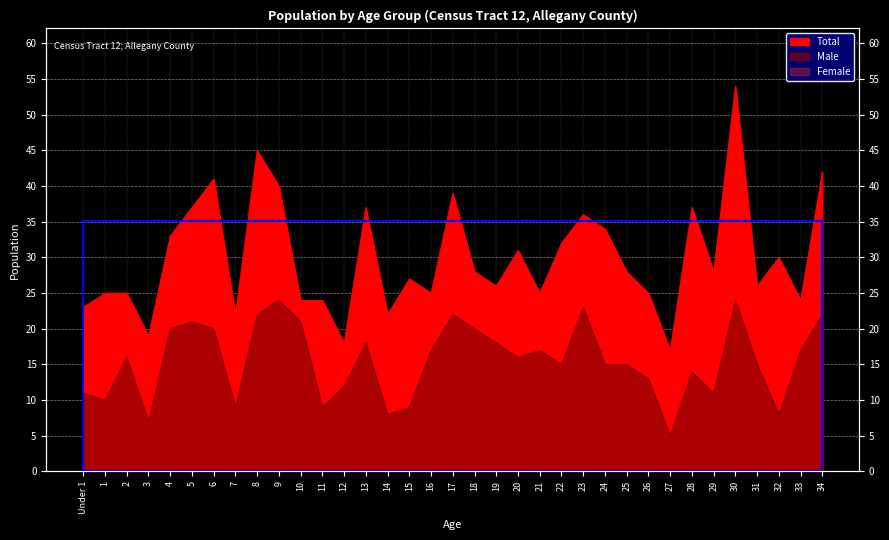

At which label does Total first exceed 28?

4